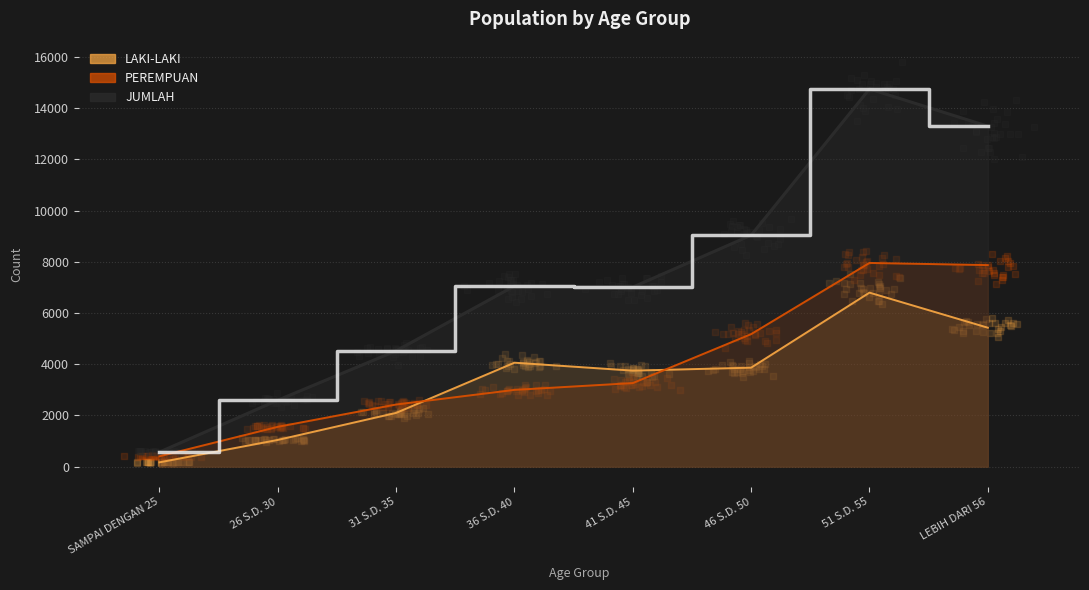

At which category is the sum across all series the highest?

51 S.D. 55